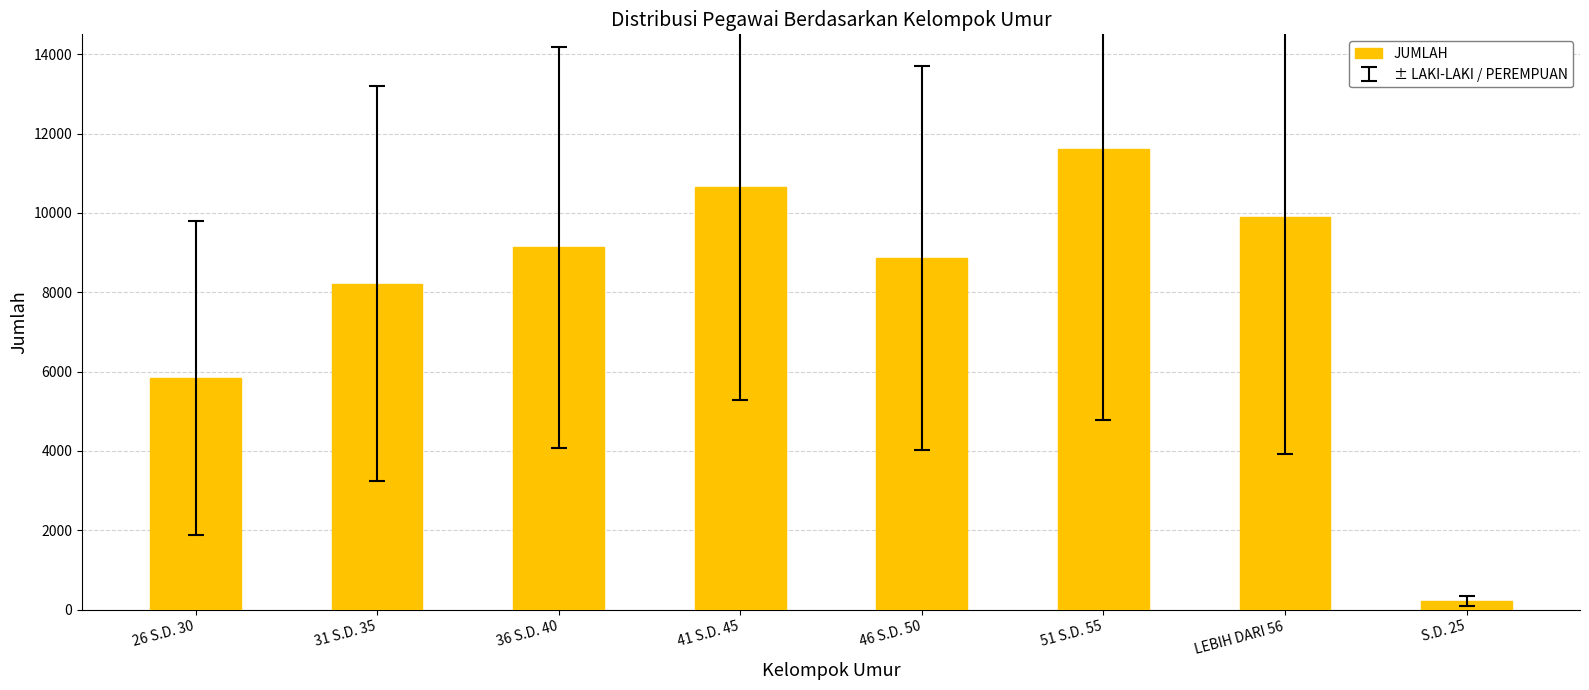

True or false: the data shows 2736 at 41 S.D. 45.

False